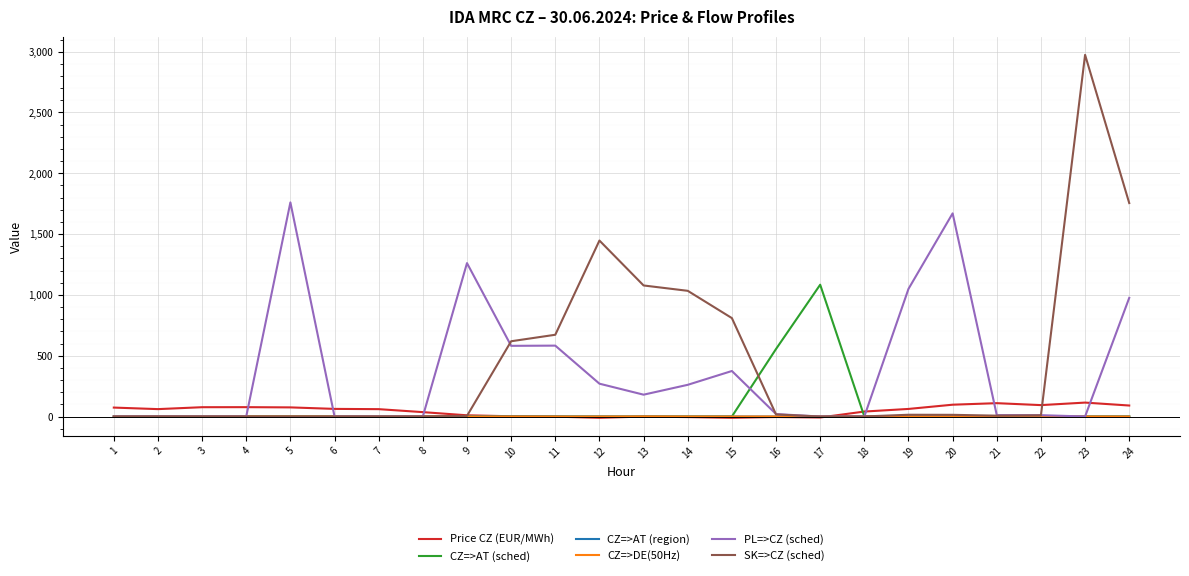

The value of CZ=>AT (region) at 14 is 0.0. True or false?

True